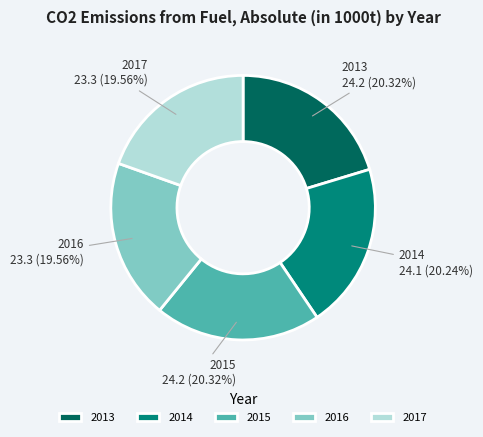

Approximately how many times larger is the value at 2013 compared to 2014?

1.0